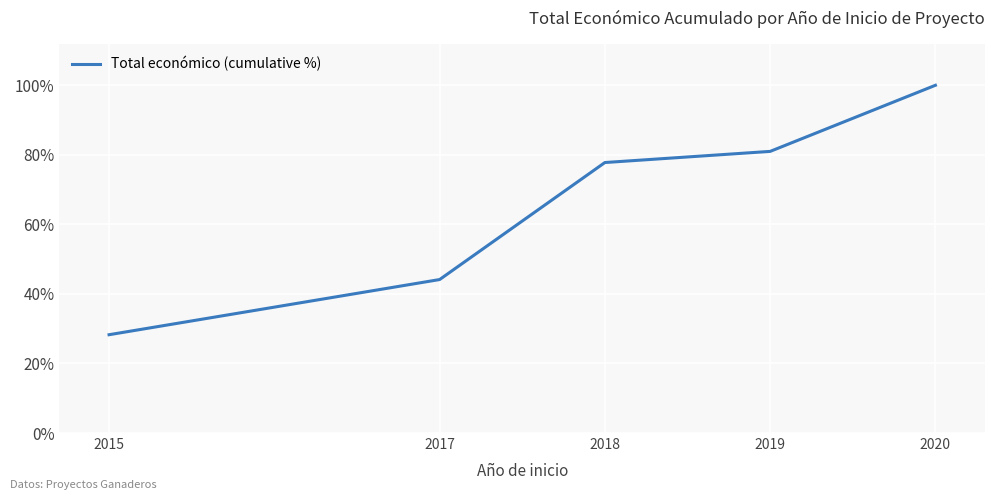

Approximately how many times larger is the value at 2020 compared to 2017?

2.3